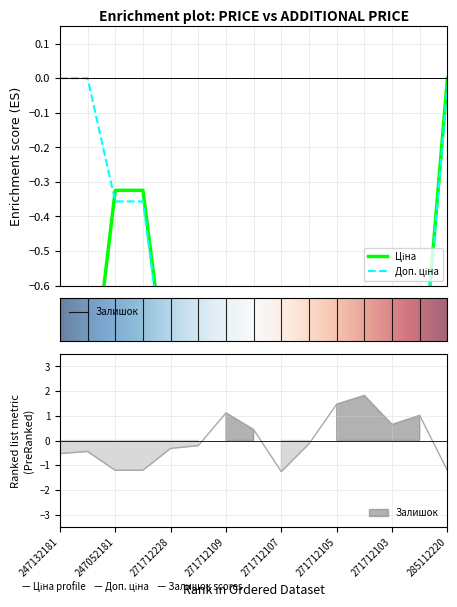

What is the difference between the second highest and second lowest values in the Залишок series?

2.7